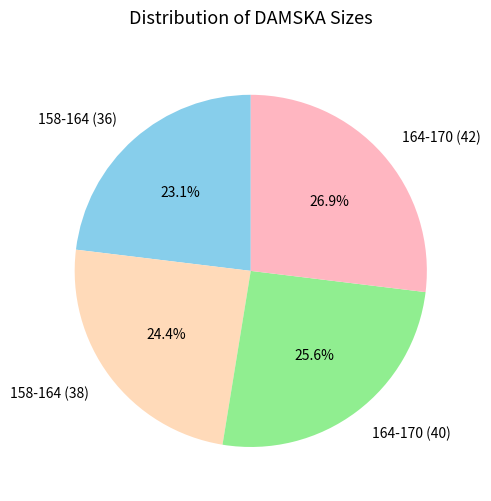

Does 164-170 (42) account for over 50% of the chart?

No